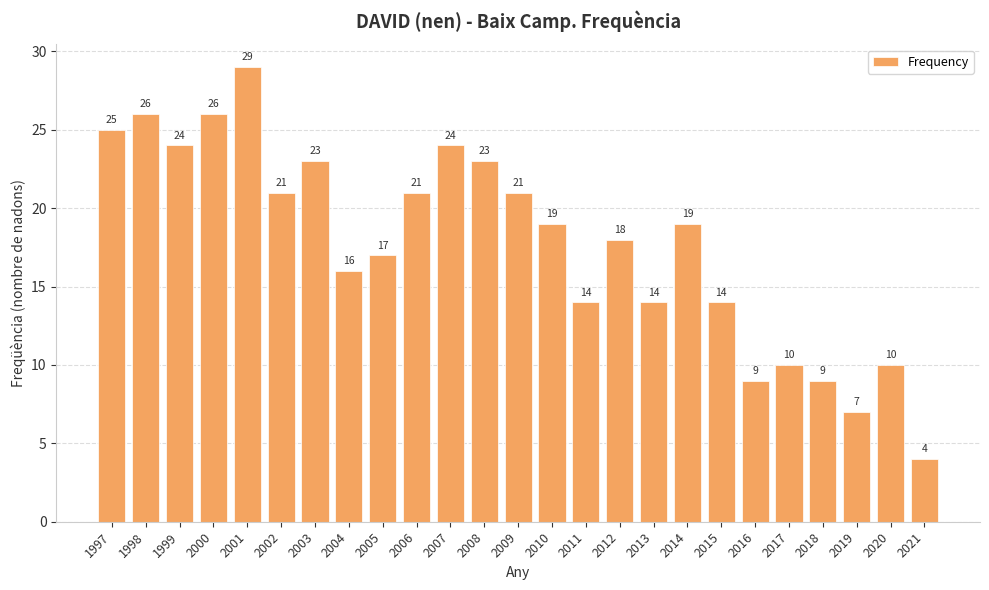

What is the difference between the maximum and second lowest values?

22